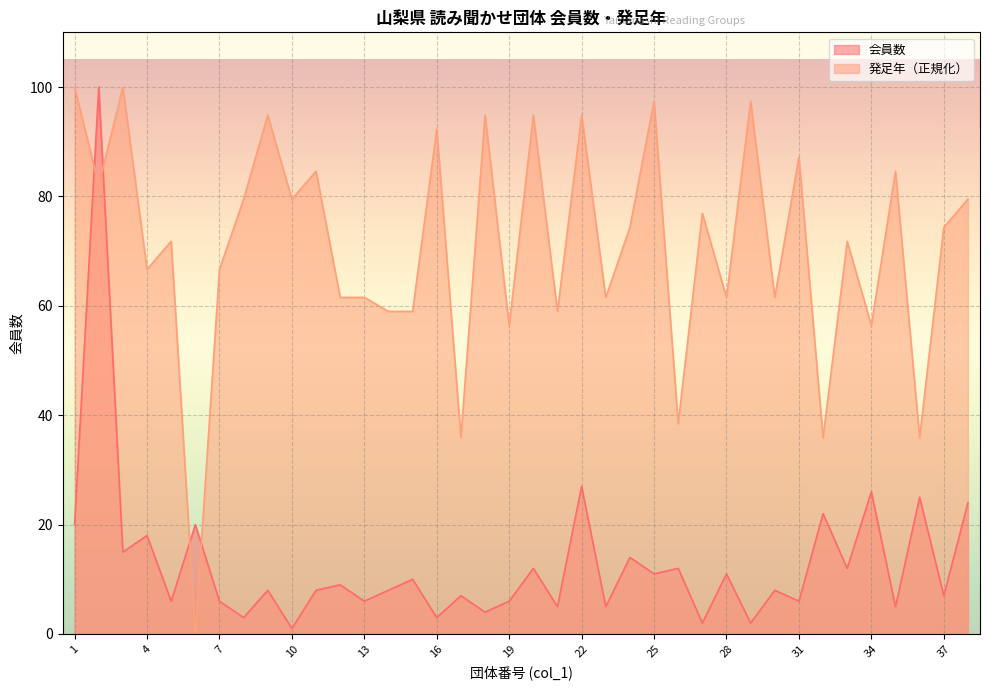

What is the difference between the maximum and second lowest values in the 発足年 series?

64.1